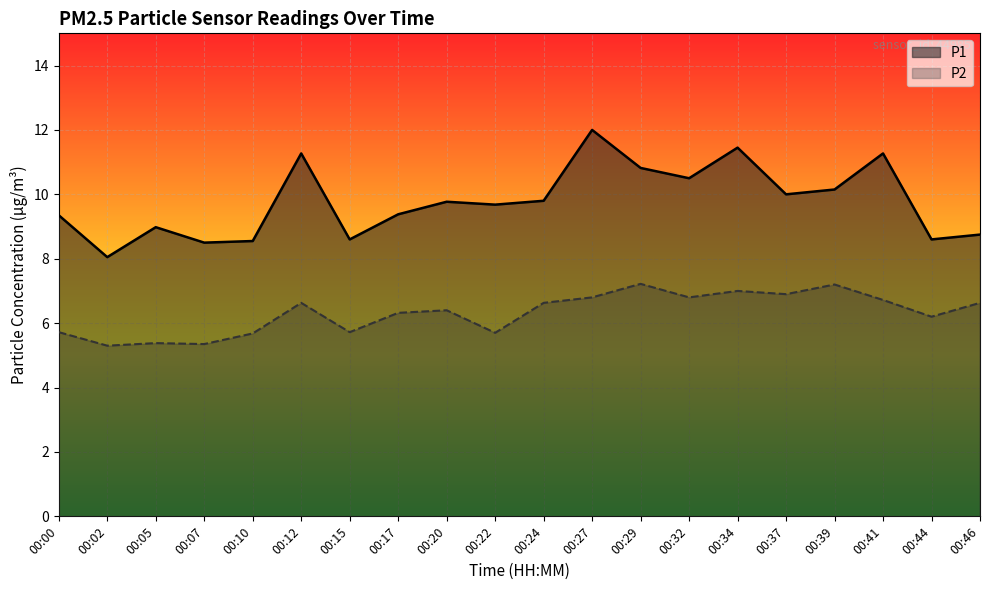

How many data points in P2 are above 6?

13